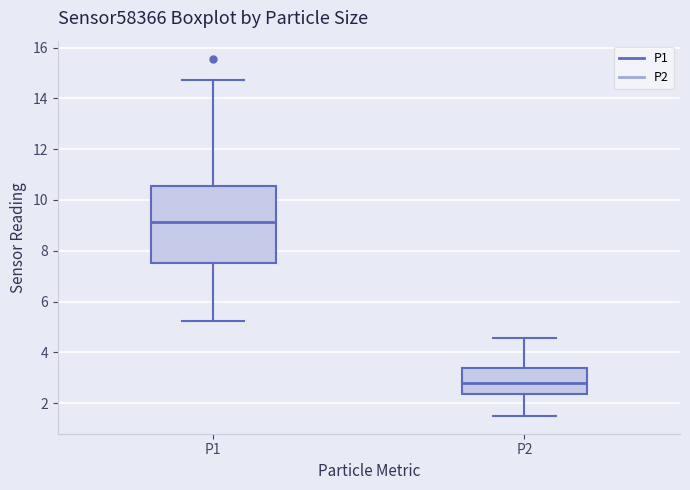

Which box's median line is the highest?

P1